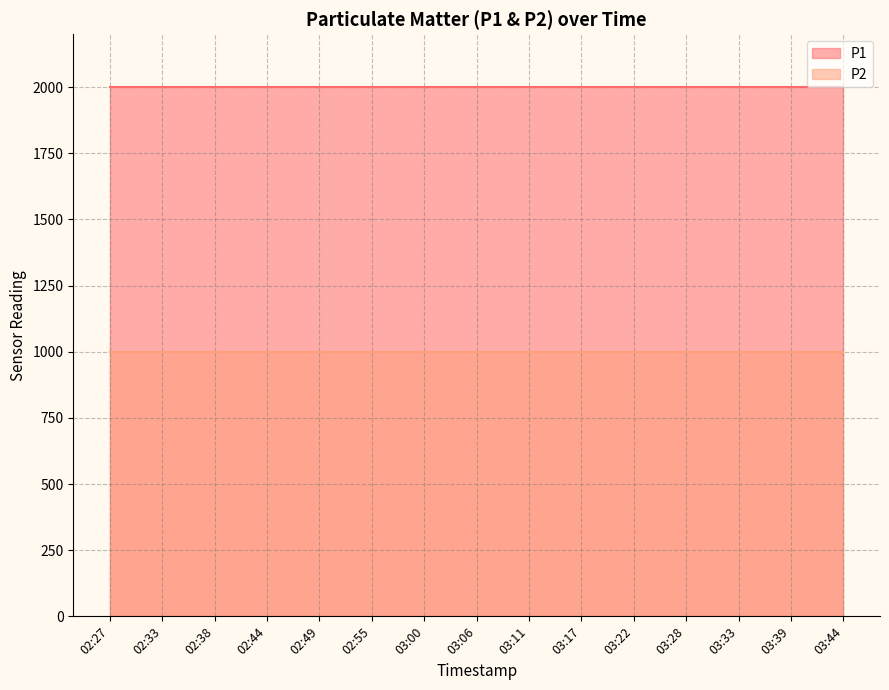

Which series has the largest total across all categories?

P1